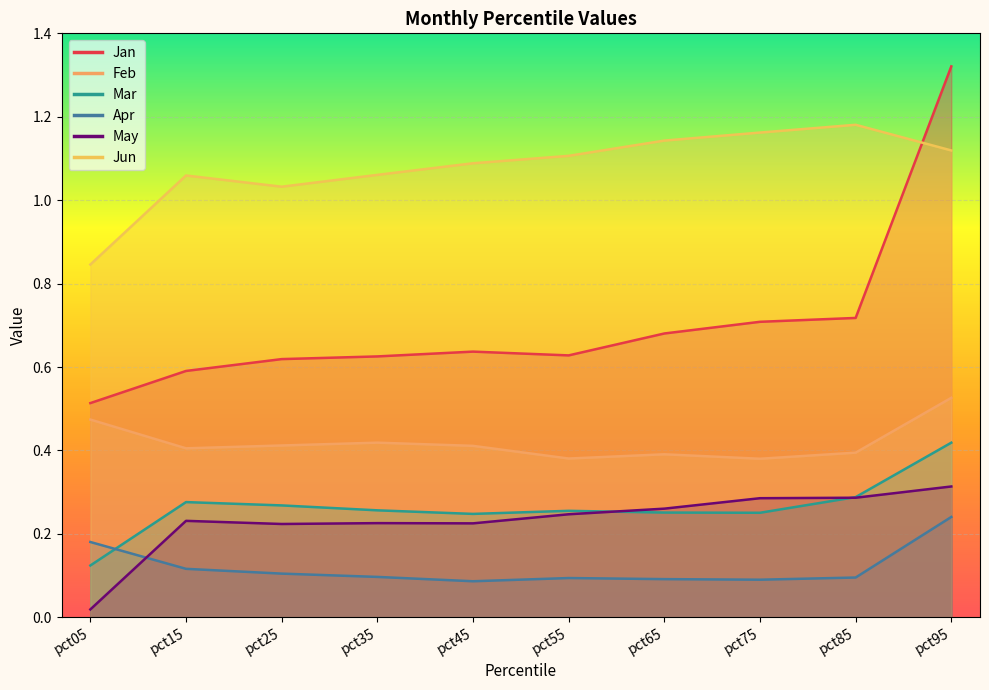

What are all the series names shown in the legend?

Jan, Feb, Mar, Apr, May, Jun